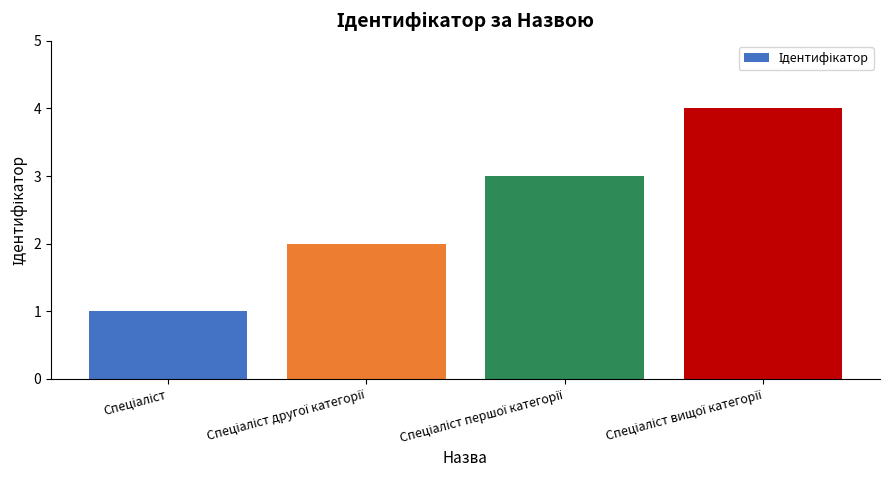

What is the maximum value shown in the chart?

4